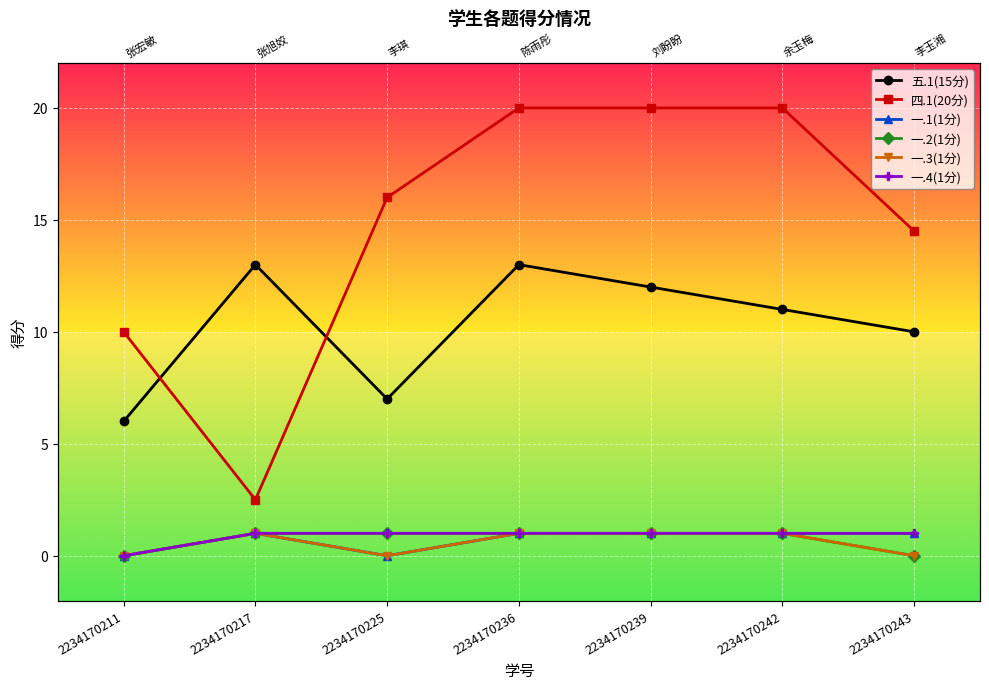

At which category is the sum across all series the highest?

2234170236